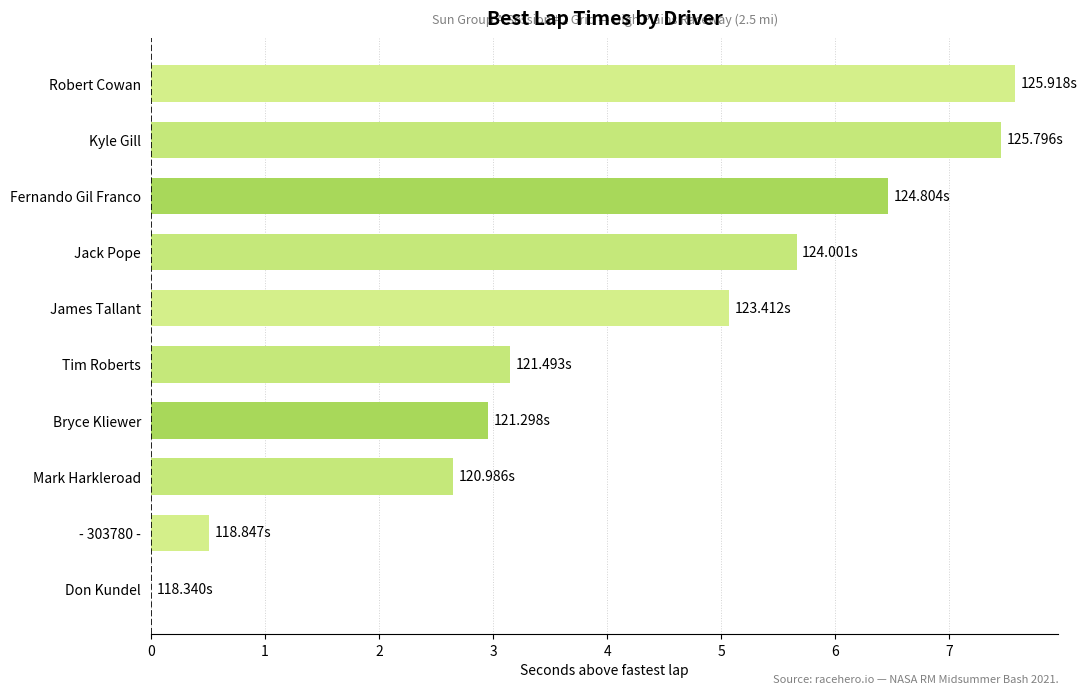

What is the sum of all values?

41.5